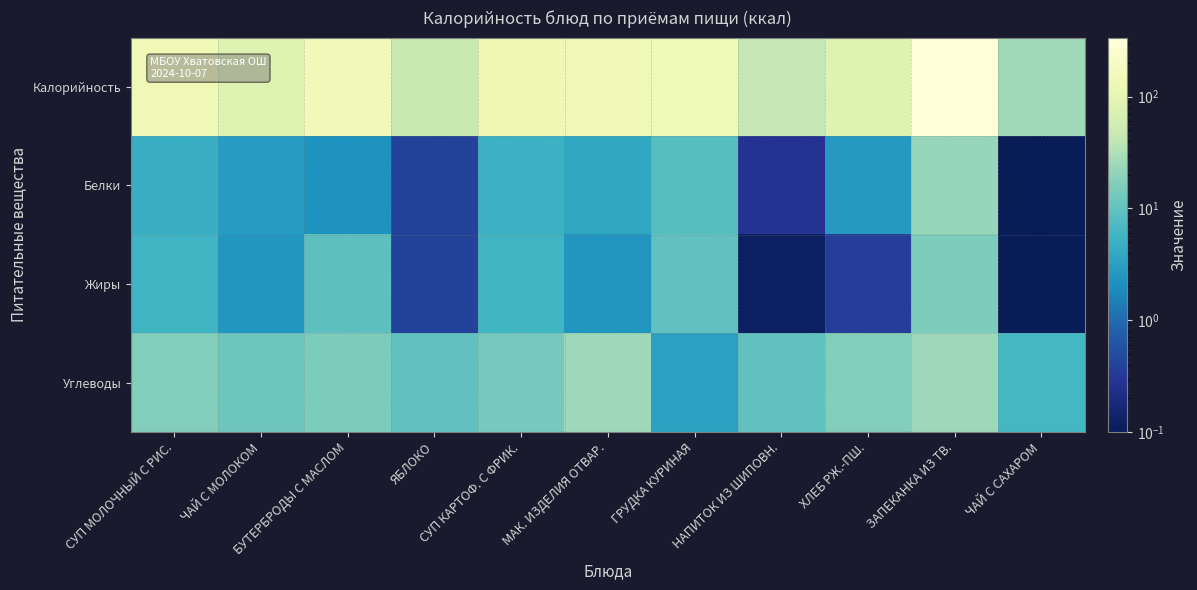

Which series has the largest range (max minus min)?

Калорийность